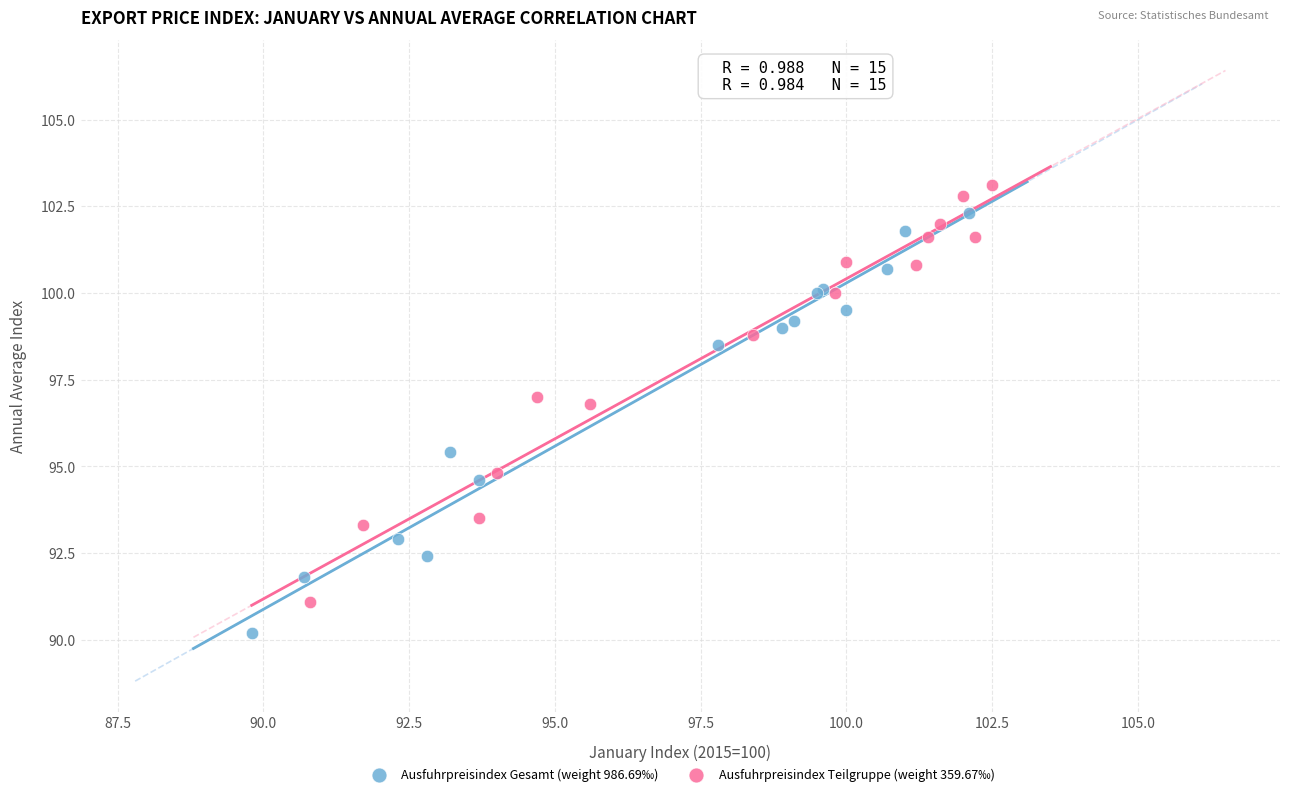

Which series contains the lowest Y value?

Ausfuhrpreisindex Gesamt (weight 986.69‰)